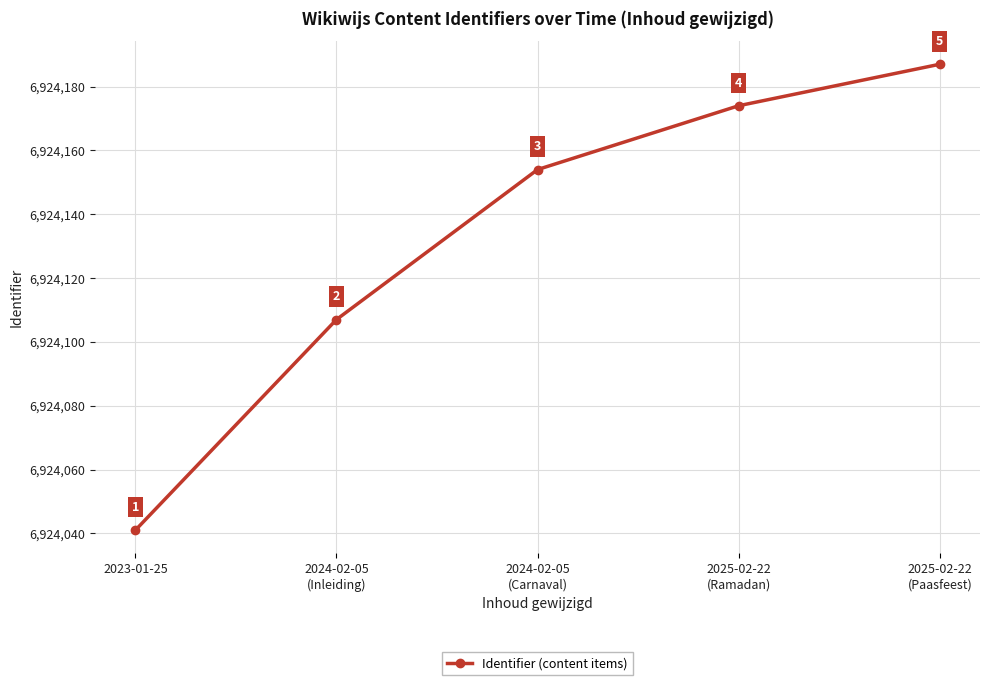

What is the difference between the maximum and minimum values?

146